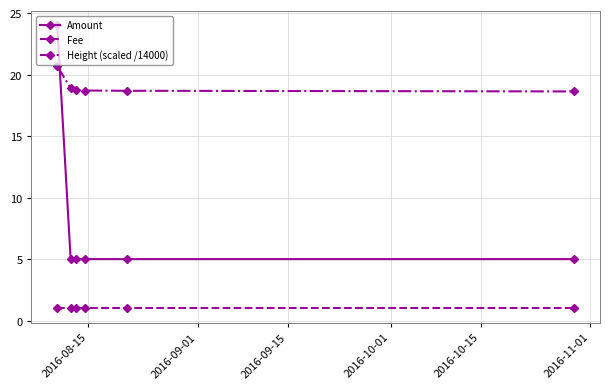

What is the value of the Height (scaled /14000) point at the 3rd from the left?

18.7